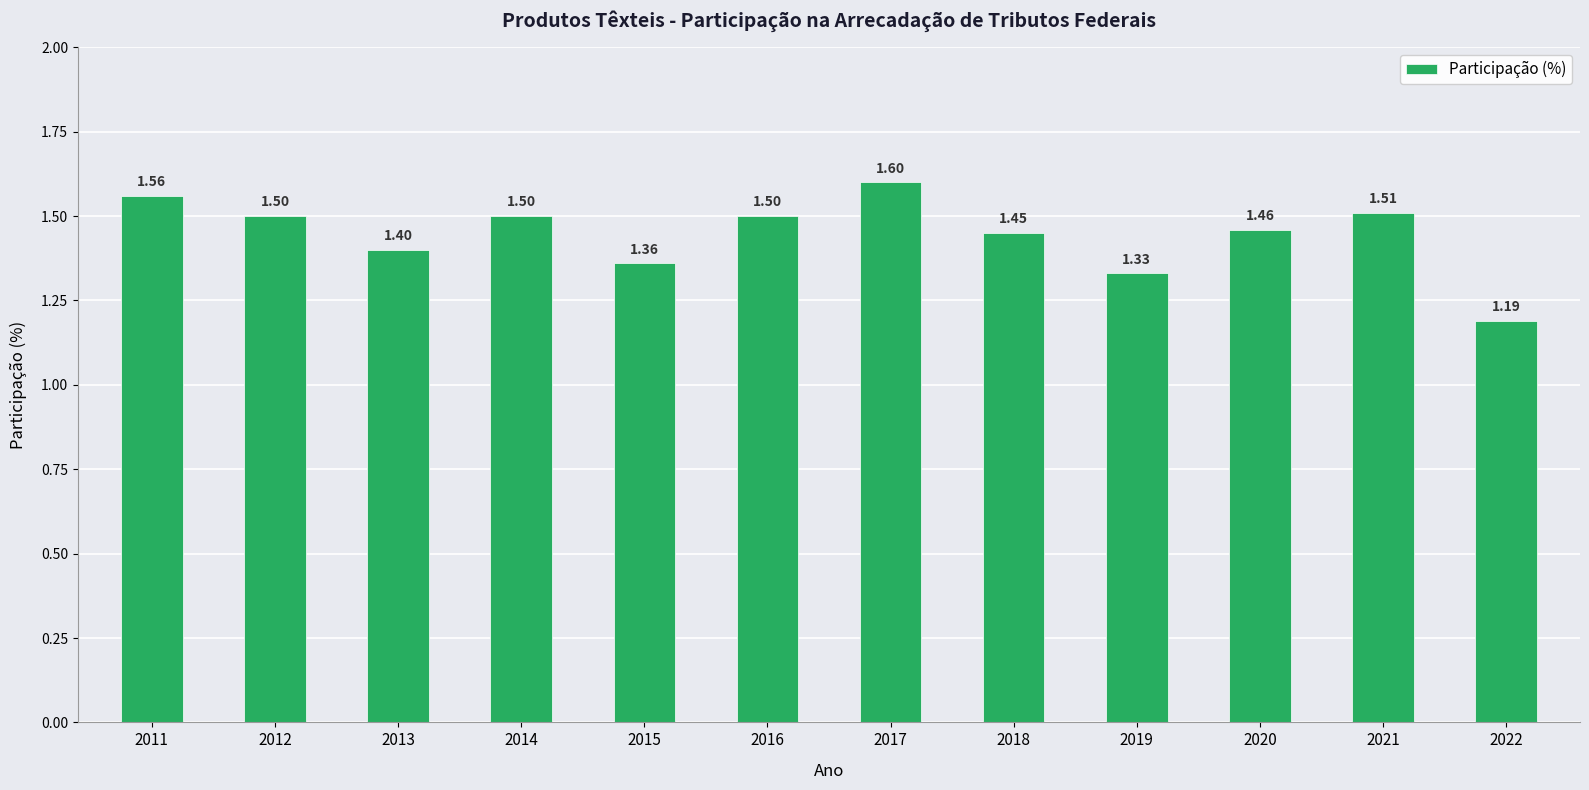

What is the change in value from 2011 to 2022?

-0.4